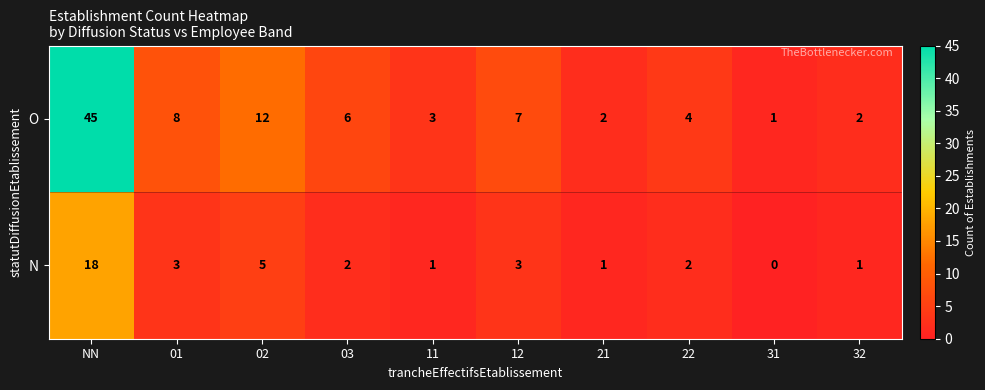

Which label corresponds to the smallest value in the chart?

31